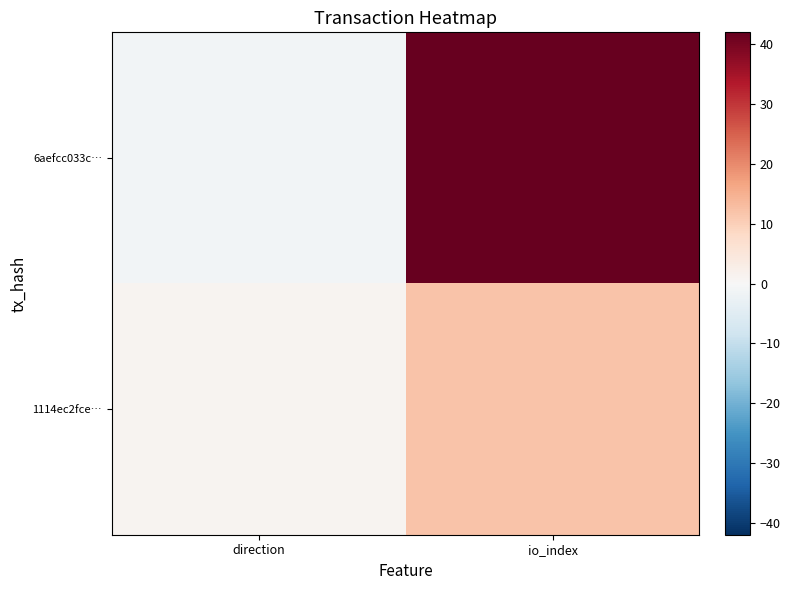

At which category is the sum across all series the highest?

io_index